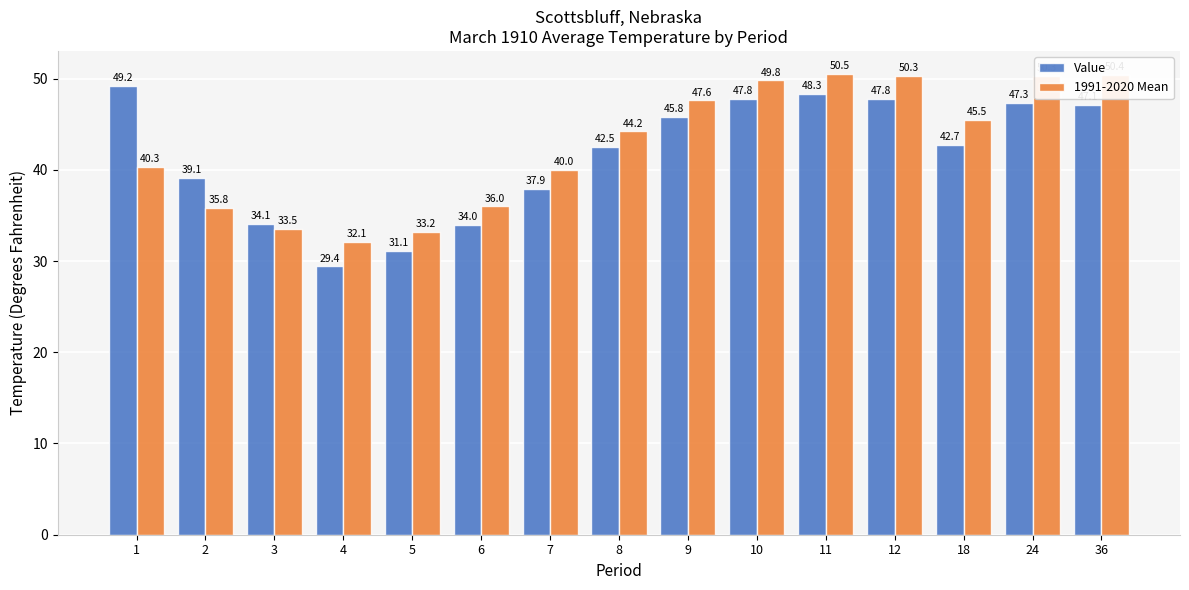

List the series in order of their peak value, lowest first.

Value, 1991-2020 Mean